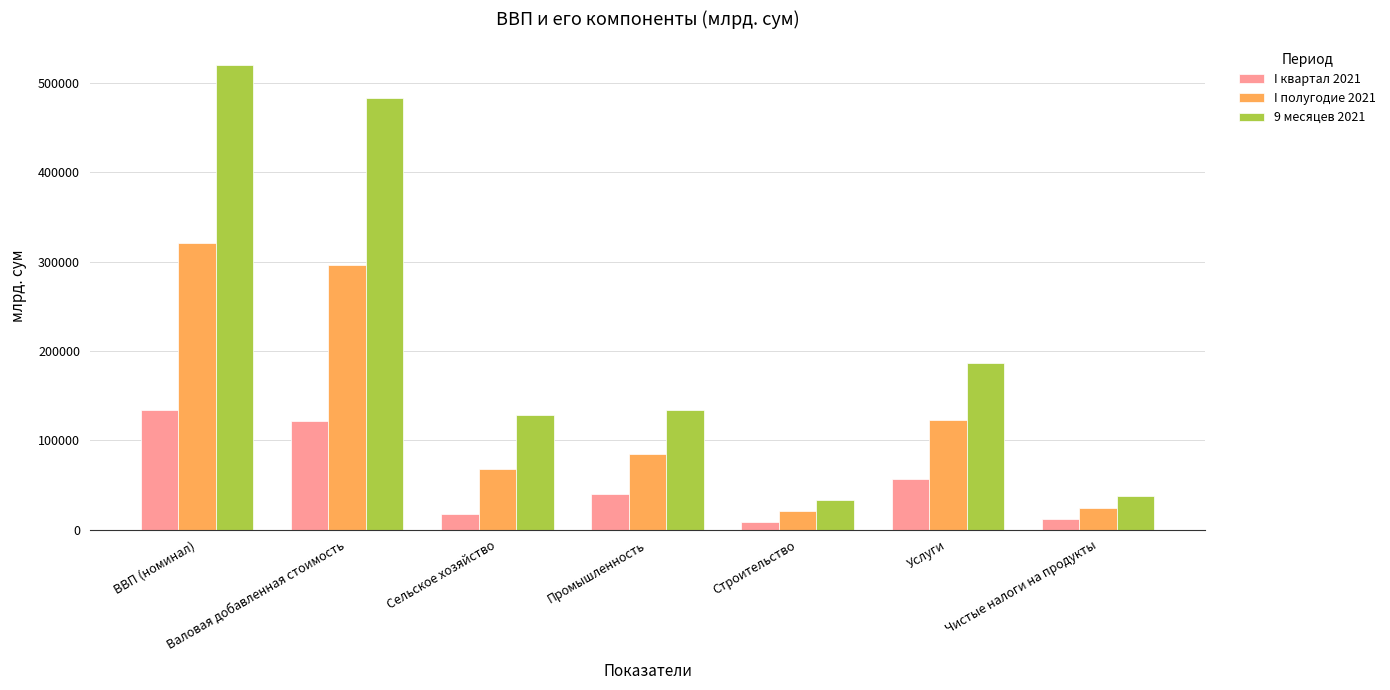

Reading left to right, list all the values displayed in this chart.

I квартал 2021: 133905.4	122108.8	17045.5	39414.9	8418.6	57229.8	11796.6
I полугодие 2021: 320817.8	296416.1	67366.2	84895.2	21027.2	123127.6	24401.7
9 месяцев 2021: 520531.0	482702.0	128622.3	134155.7	32856.9	187067.1	37829.0